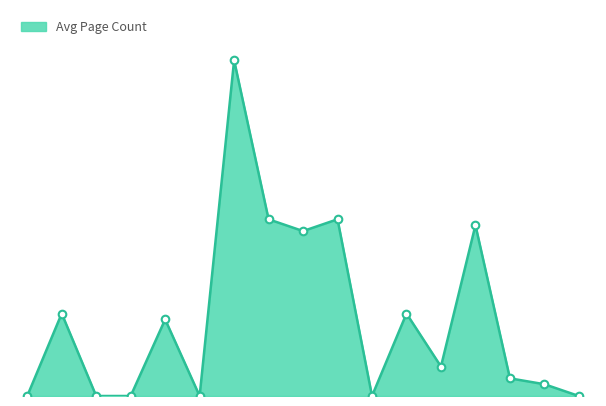

Does the chart have visible grid lines?

No